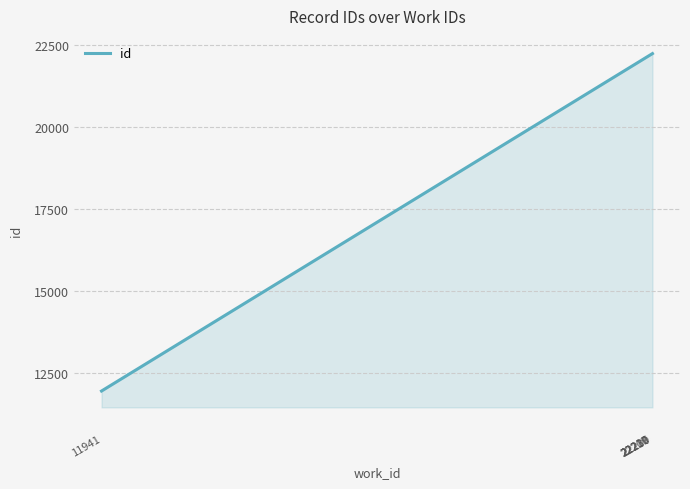

What is the maximum value shown in the chart?

22233